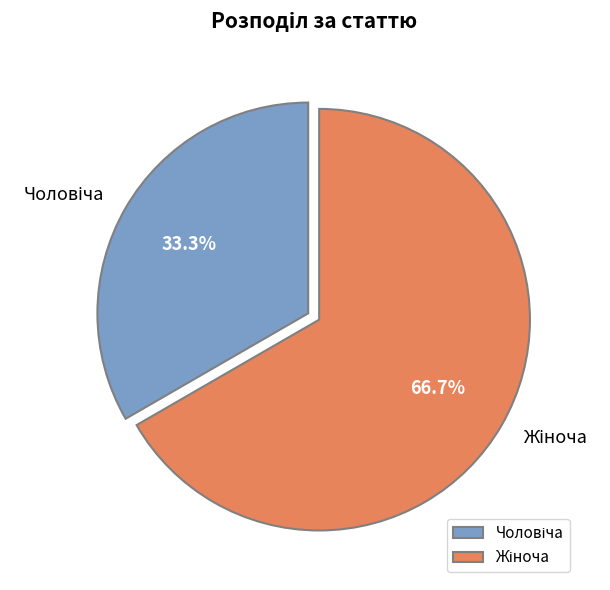

Does any single category account for the majority?

Yes